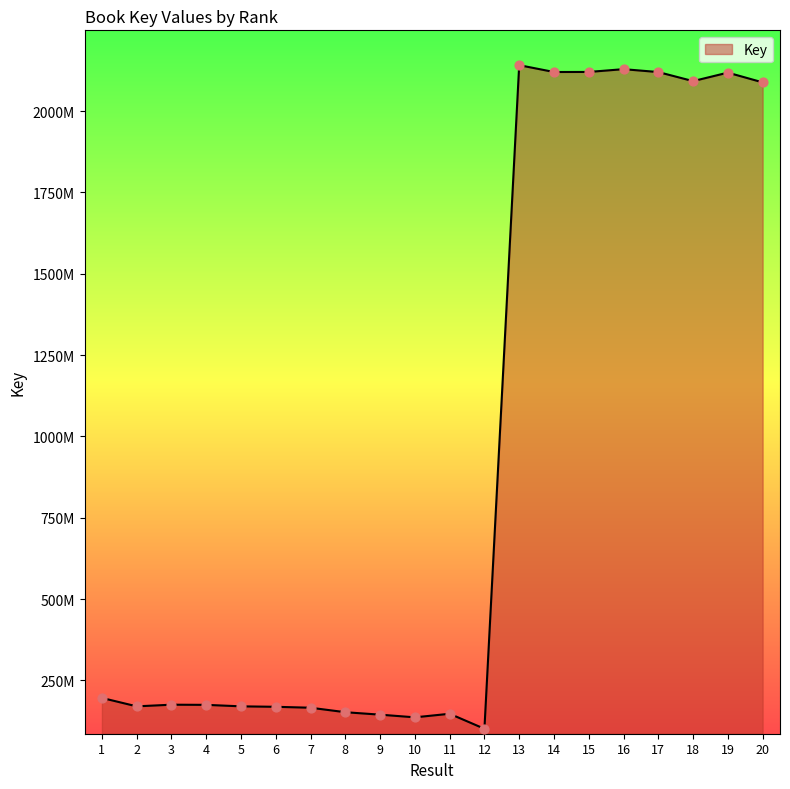

Is this an area chart (filled region under the line)?

Yes